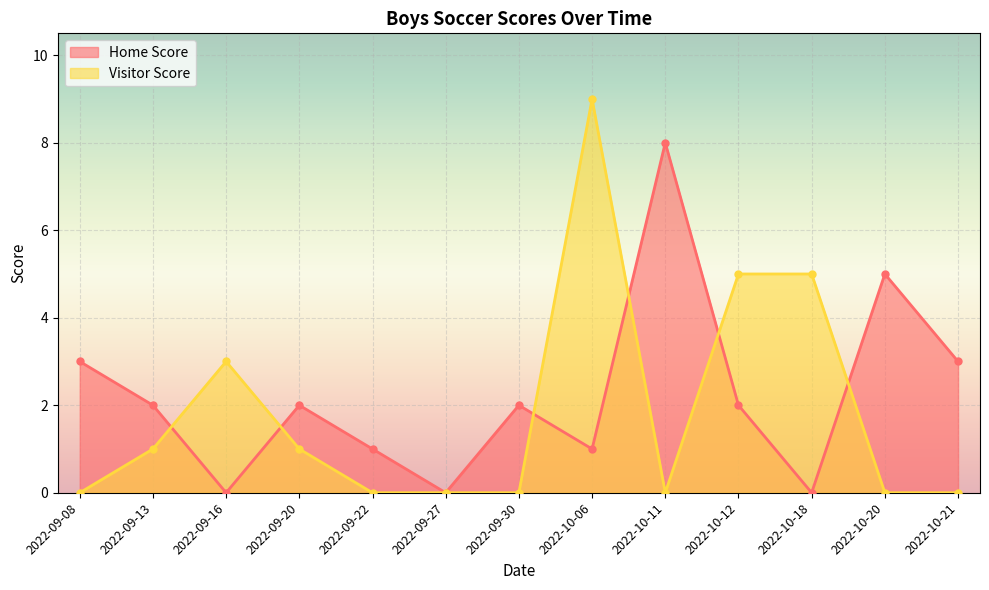

At which category is the sum across all series the highest?

2022-10-06